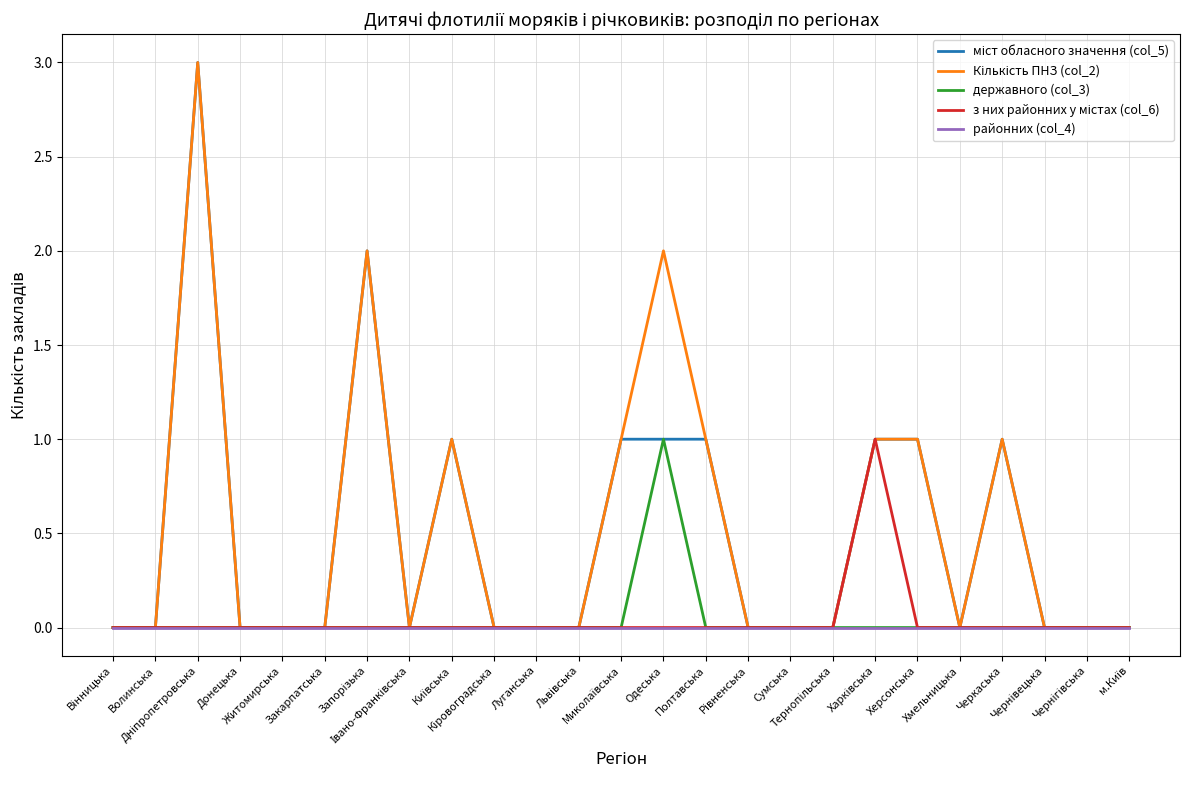

What is the greatest value displayed?

3